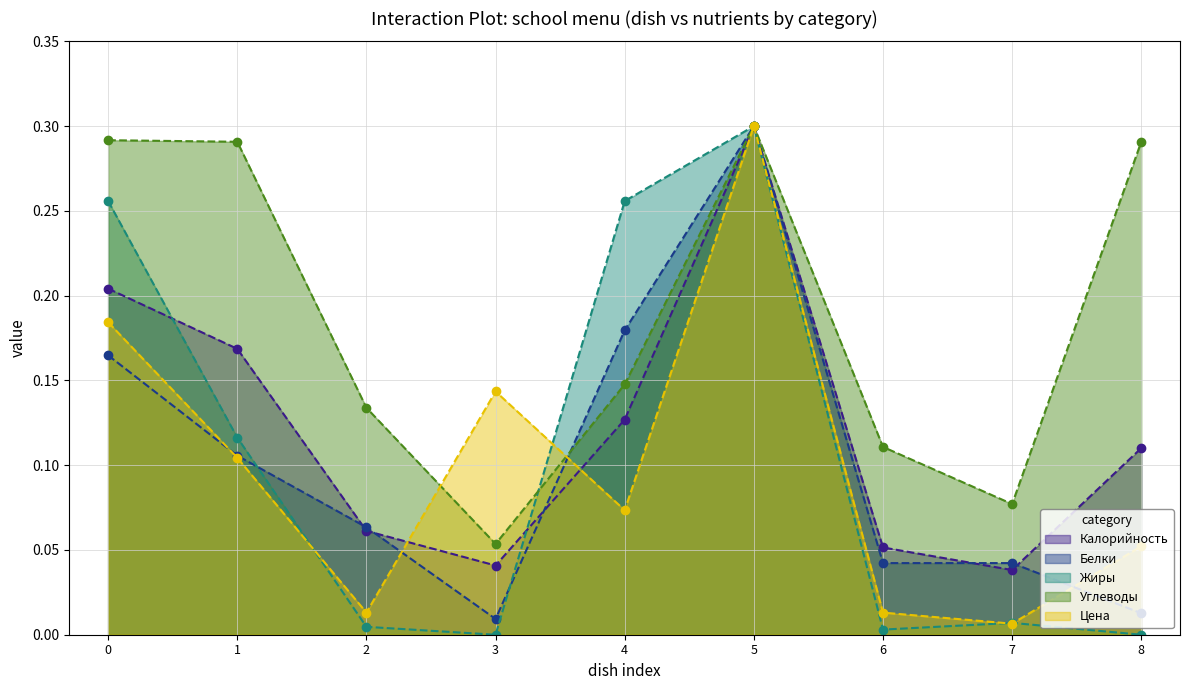

How many Калорийность values are between 0 and 1?

9